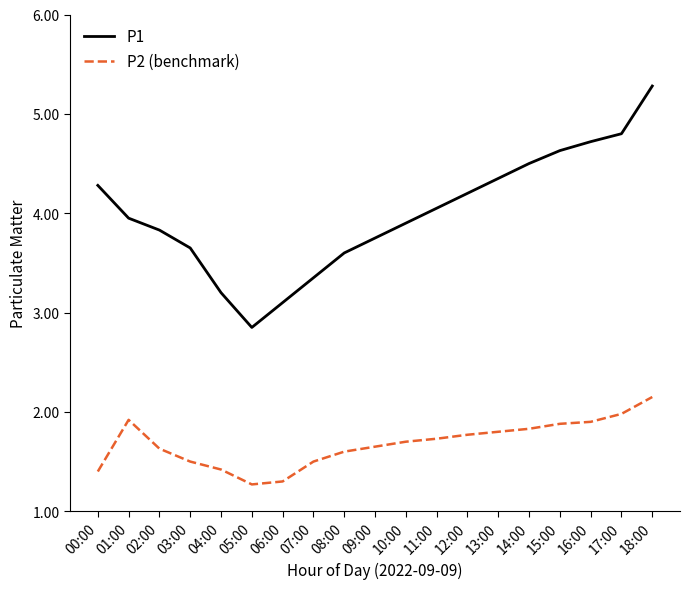

True or false: P2 (benchmark) has a value of 1.6 at 08:00.

True